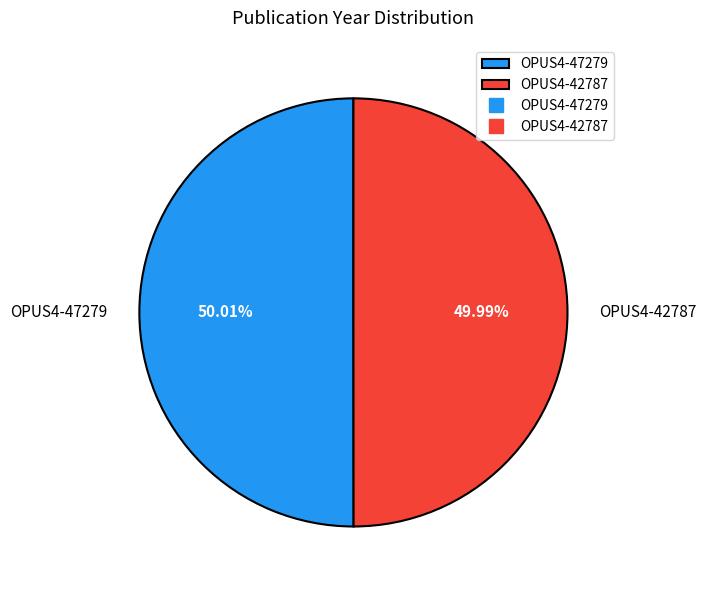

Does any single category account for the majority?

Yes